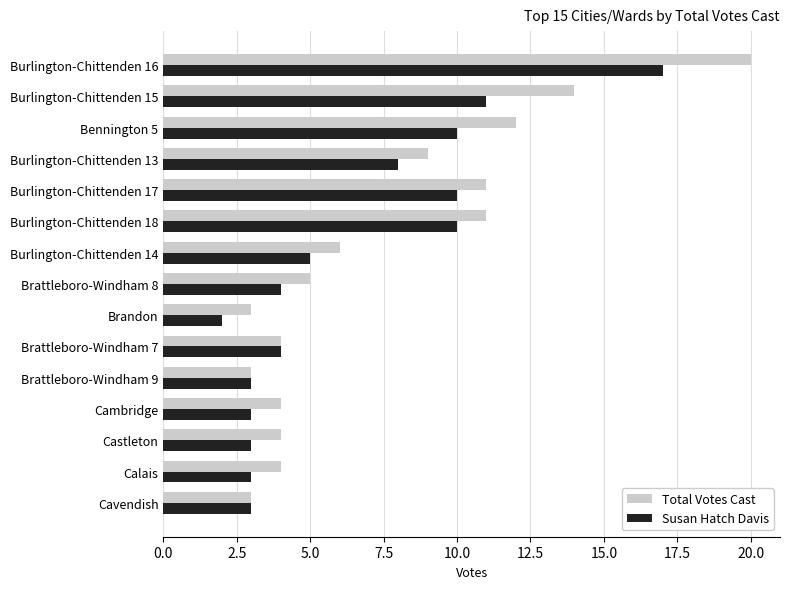

List the series in order of their peak value, highest first.

Total Votes Cast, Susan Hatch Davis